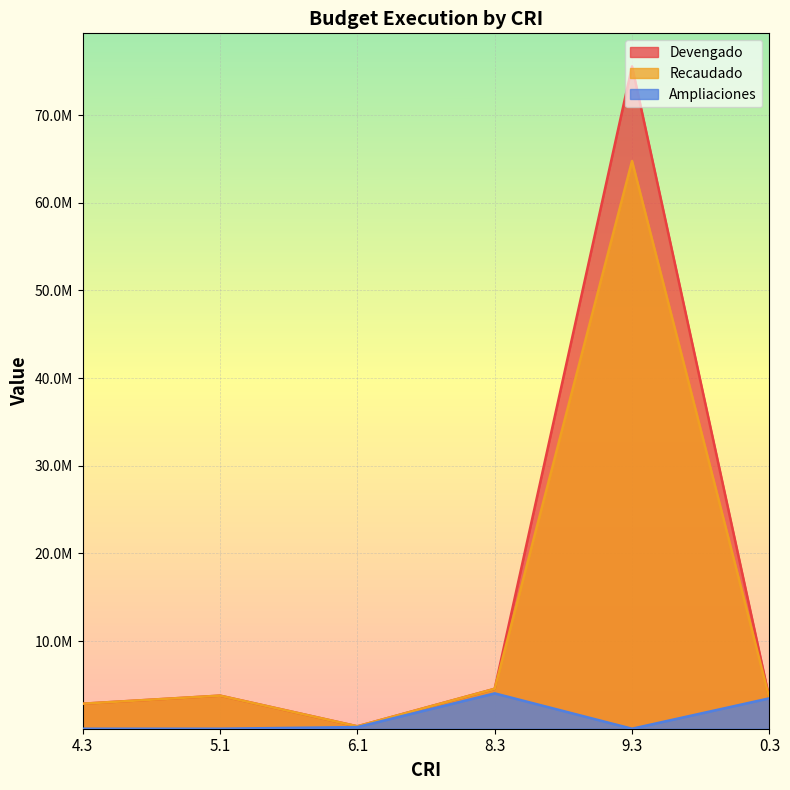

Reading left to right, list all the values displayed in this chart.

Devengado: 4.3=2853432.1	5.1=3775328.7	6.1=275638.4	8.3=4552596.0	9.3=75539167.1	0.3=3467953.4
Recaudado: 4.3=2853432.1	5.1=3775328.7	6.1=275638.4	8.3=4552596.0	9.3=64747857.5	0.3=3467953.4
Ampliaciones: 4.3=0.0	5.1=0.0	6.1=186764.0	8.3=4032596.0	9.3=0.0	0.3=3467953.4